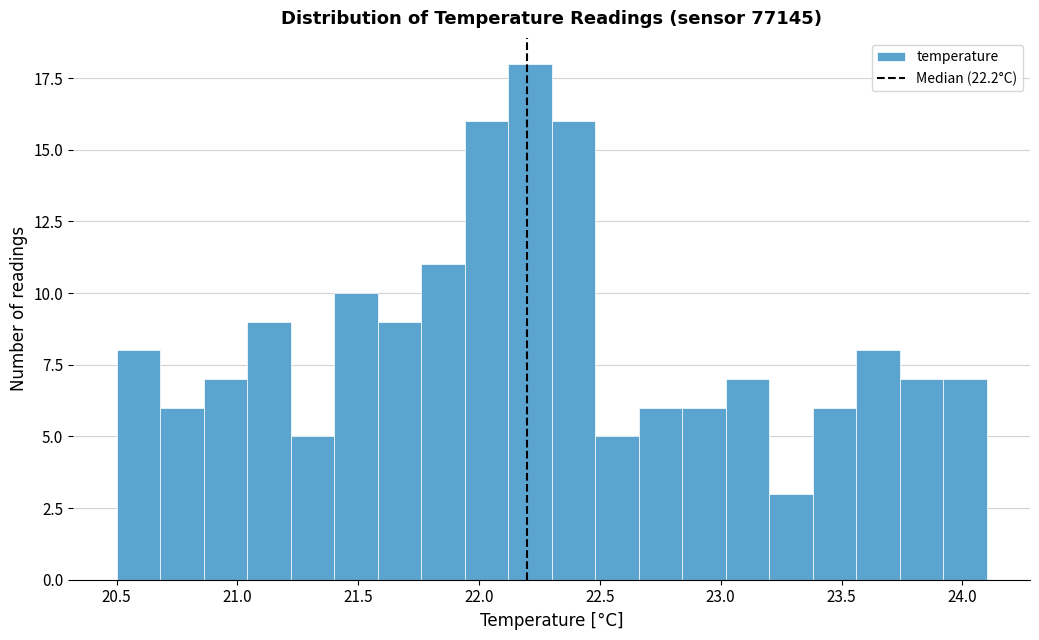

Around what value on the x-axis is the tallest bar? Give the approximate position of its centre, as read against the axis.

22.20